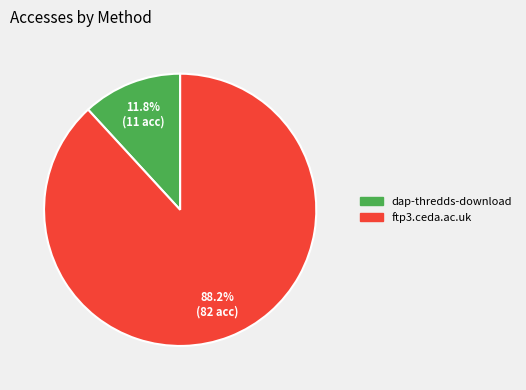

What is the largest slice in the pie chart?

ftp3.ceda.ac.uk